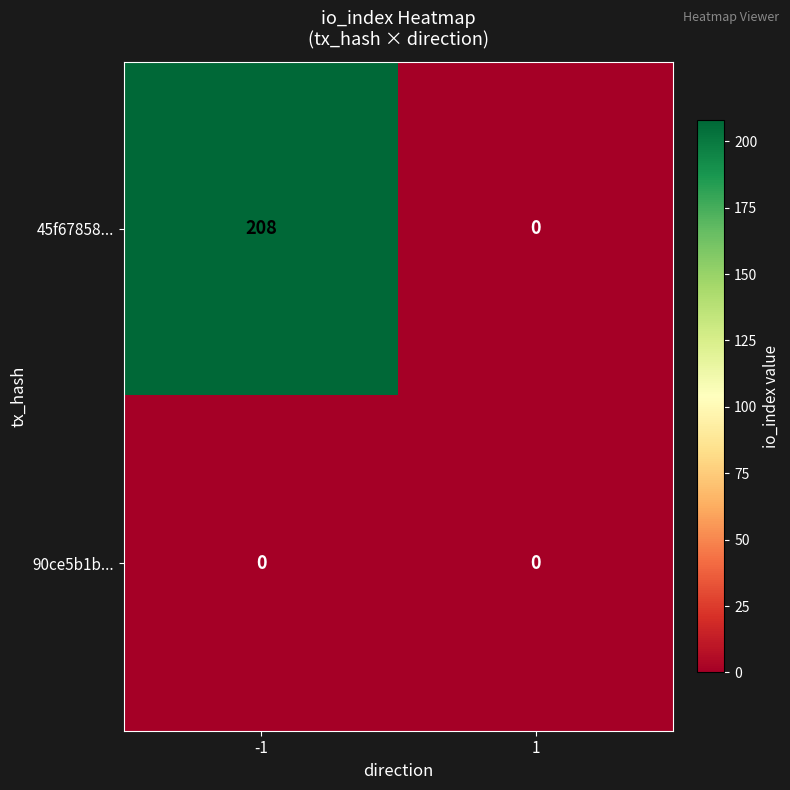

Rank the series by their maximum value, from lowest to highest.

90ce5b1b..., 45f67858...